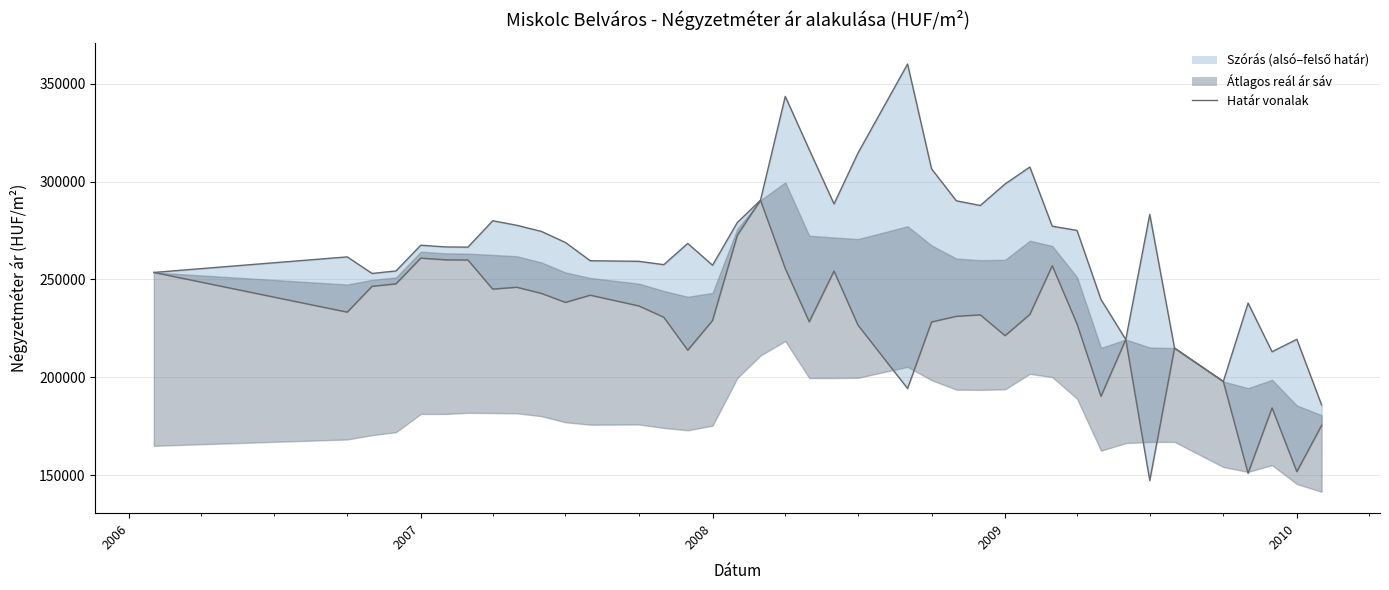

What is the maximum value for Szórás alsó határ vonal?

290501